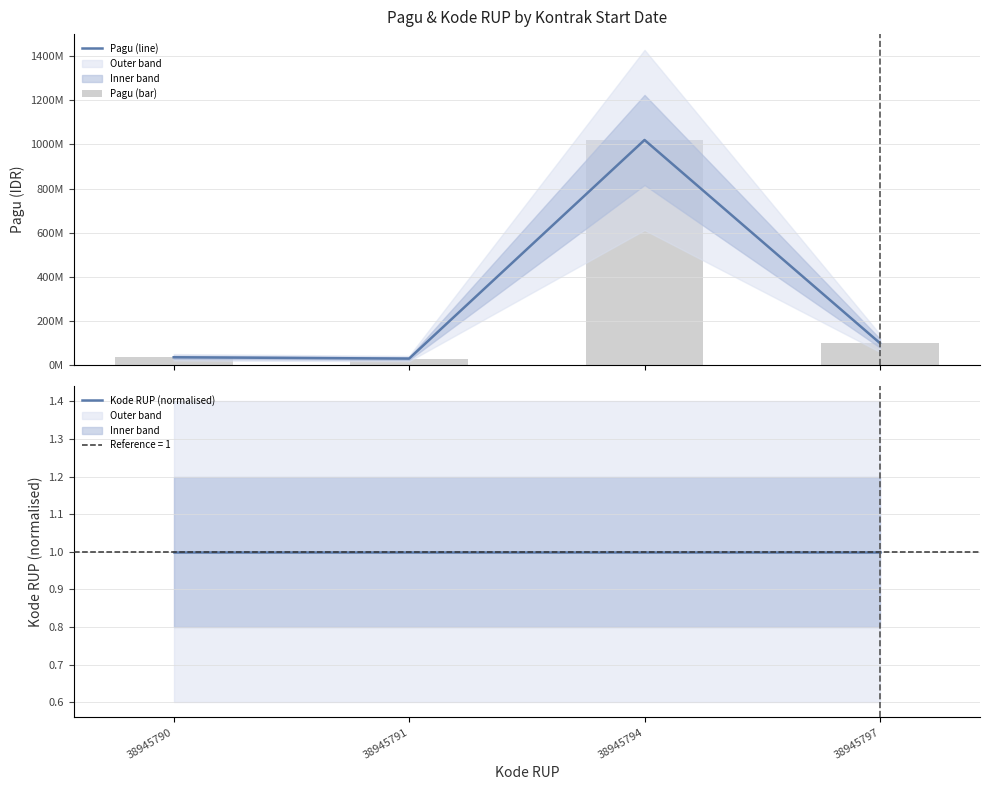

The Pagu (line) series shows 30000000.0 at 38945791. True or false?

True